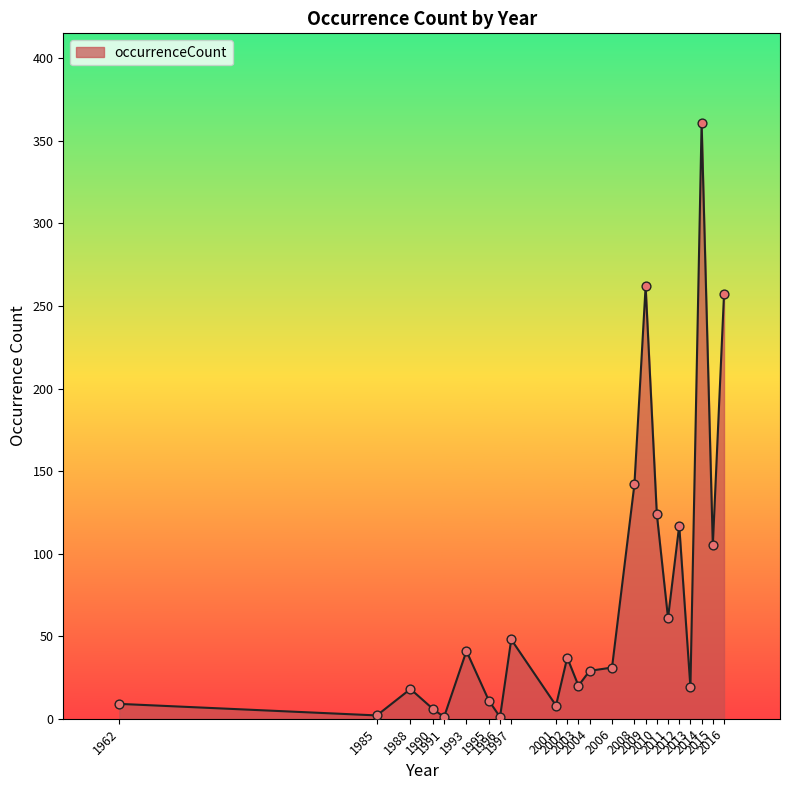

What is the change in value from 2008 to 2014?

+219